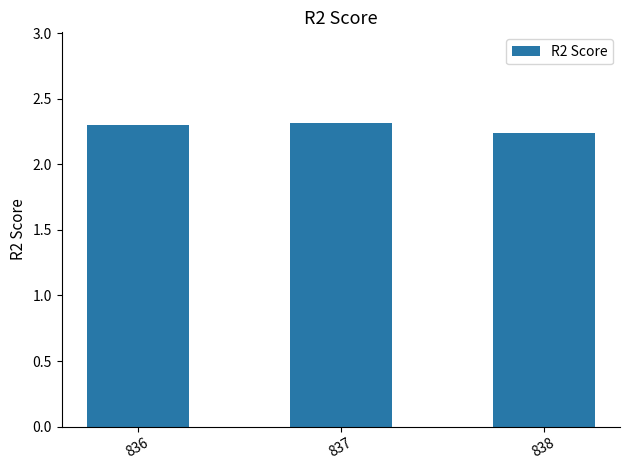

Which label corresponds to the smallest value in the chart?

838